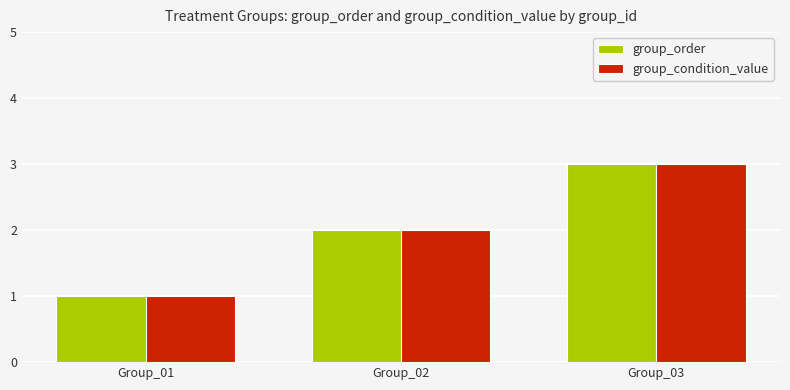

What is the value of the group_order bar at the 3rd from the left?

3